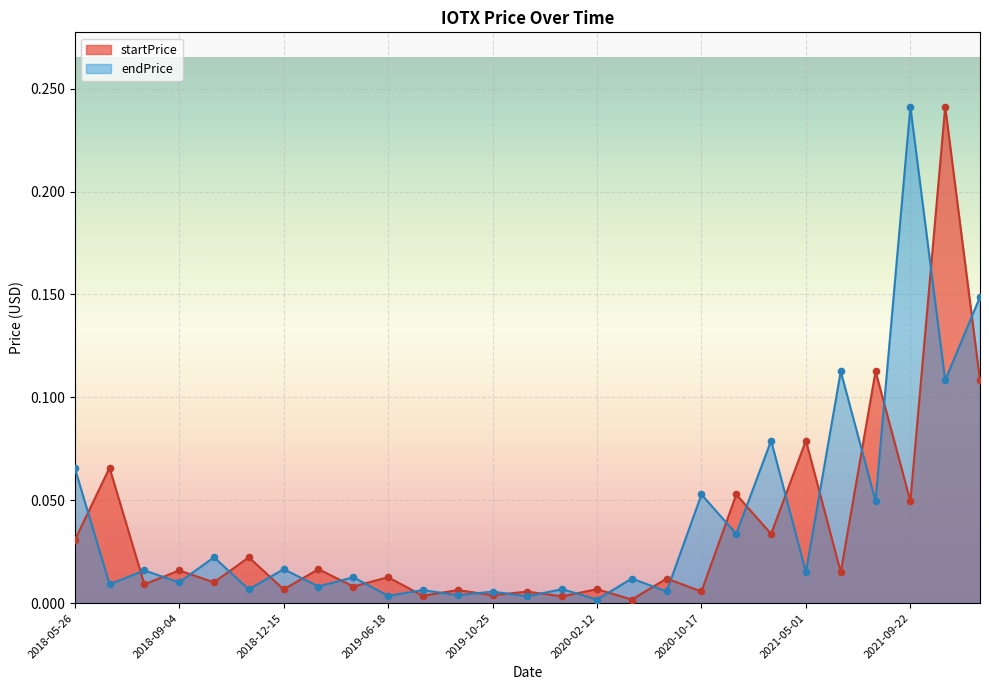

Which series has the largest total across all categories?

endPrice